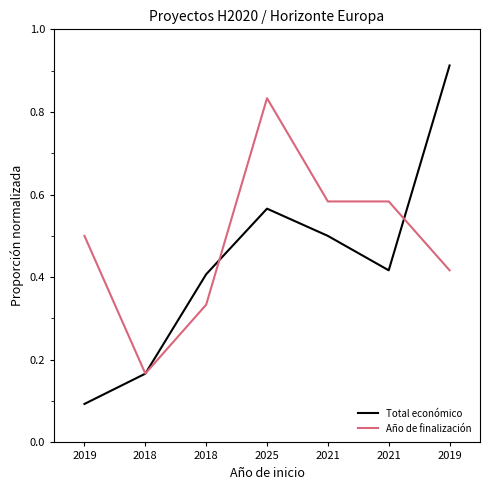

Rank the series by their average value, from lowest to highest.

Total económico, Año de finalización